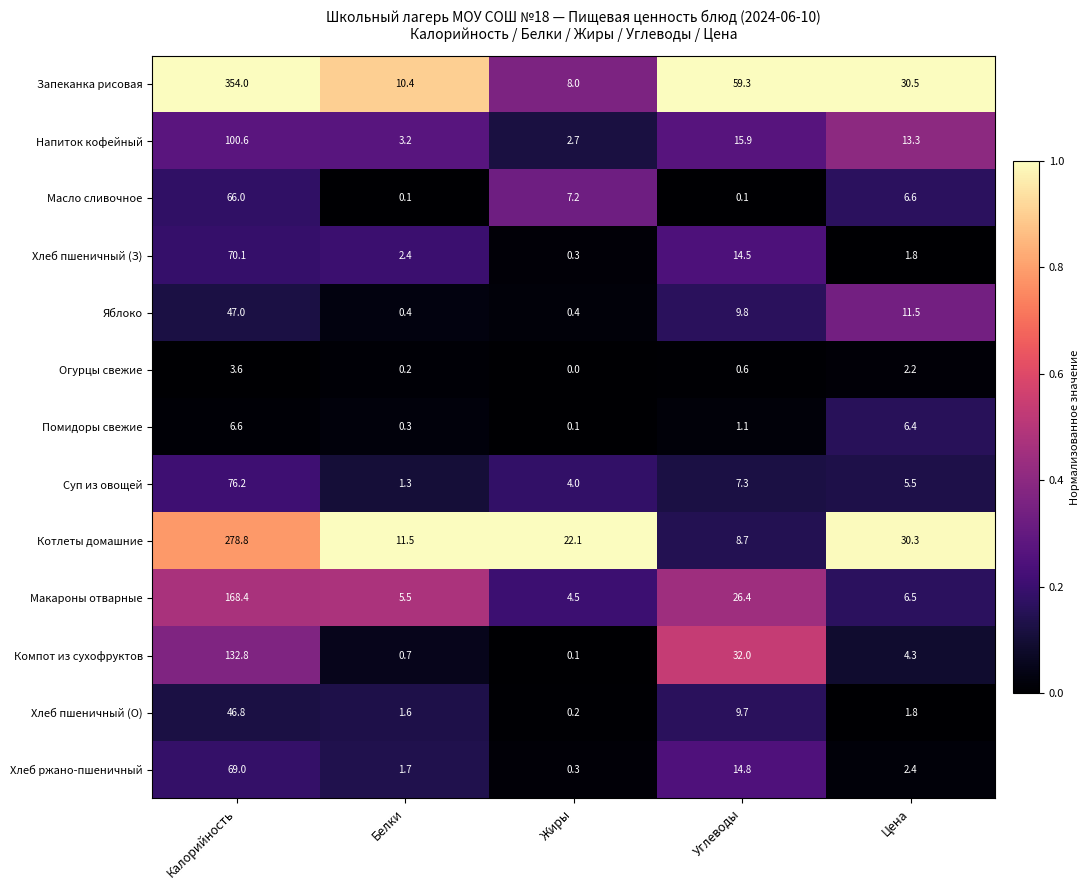

What is the difference between the second highest and second lowest values in the Запеканка рисовая series?

48.9